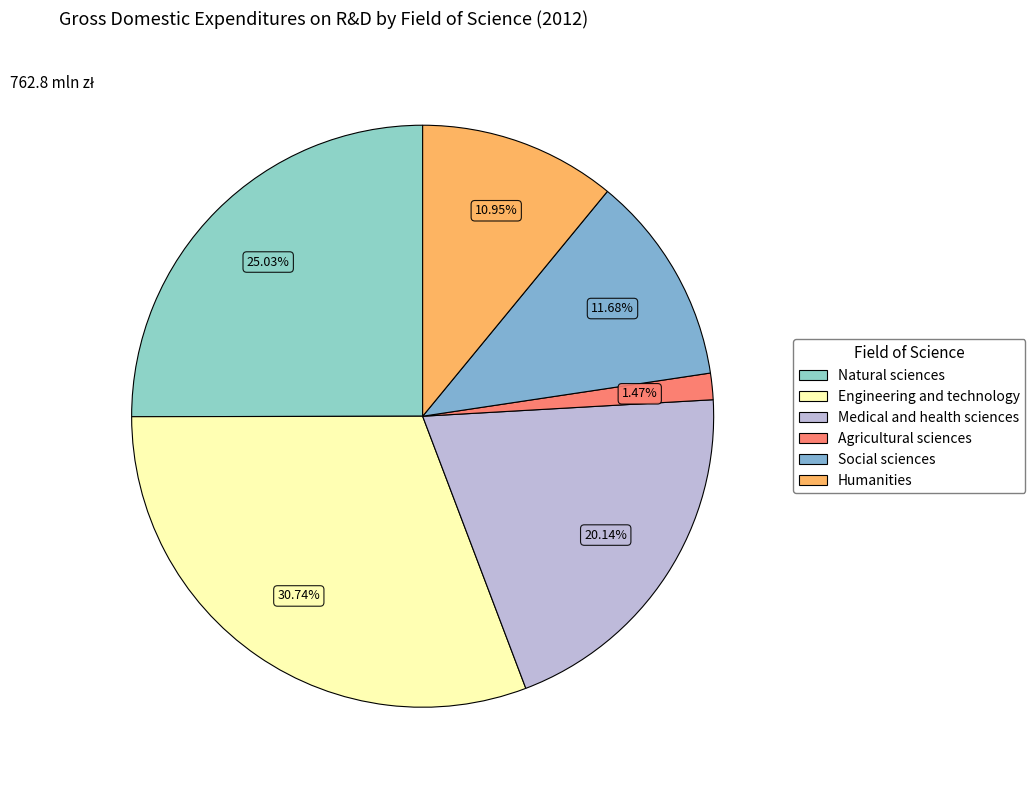

What percentage is NOT represented by Agricultural sciences?

98.5%